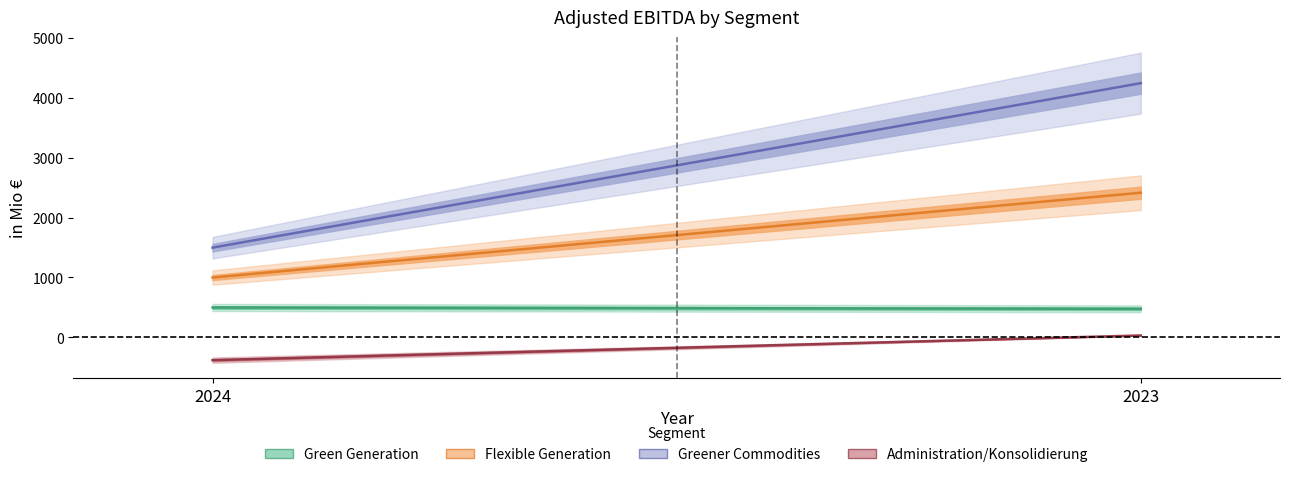

What is the sum of the Administration/Konsolidierung values at 2024 and 2023?

-350